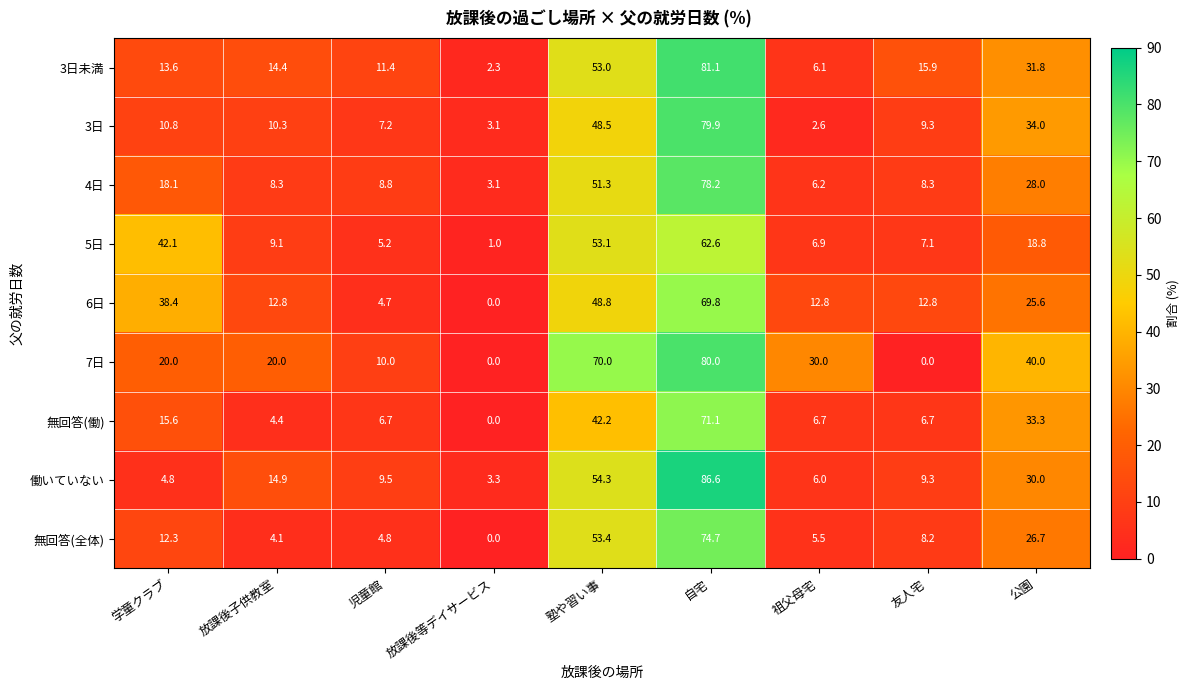

What is the difference between the maximum and second lowest values in the 3日未満 series?

75.0